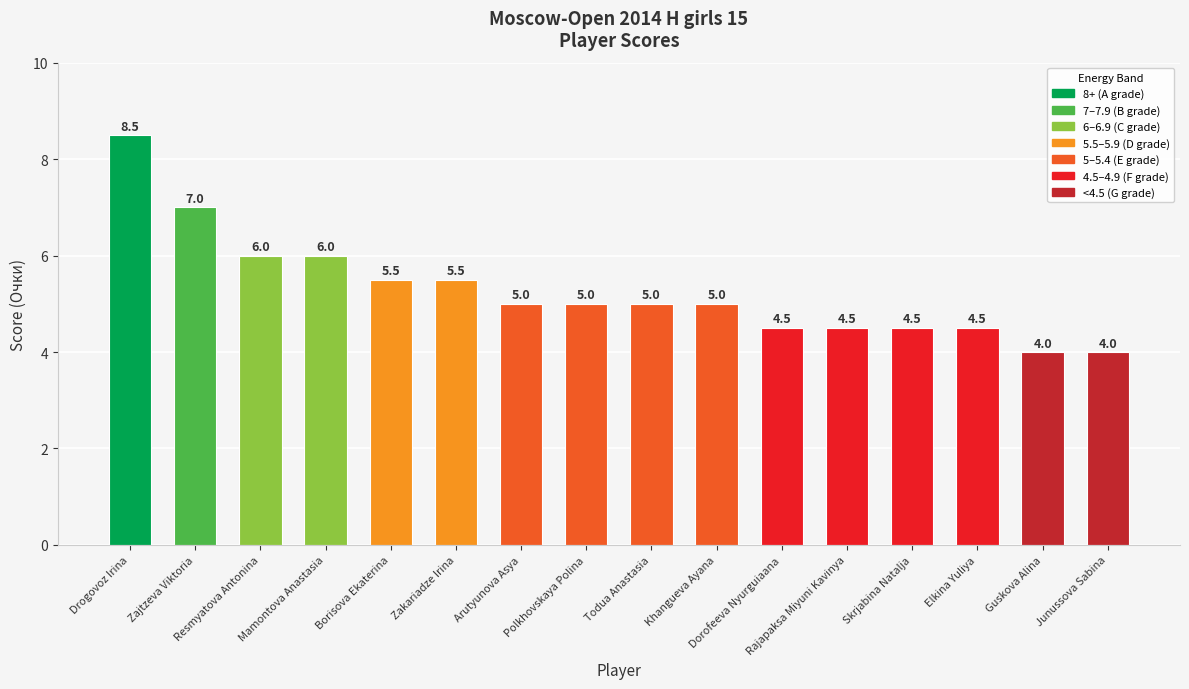

How many values are between 4 and 6?

14